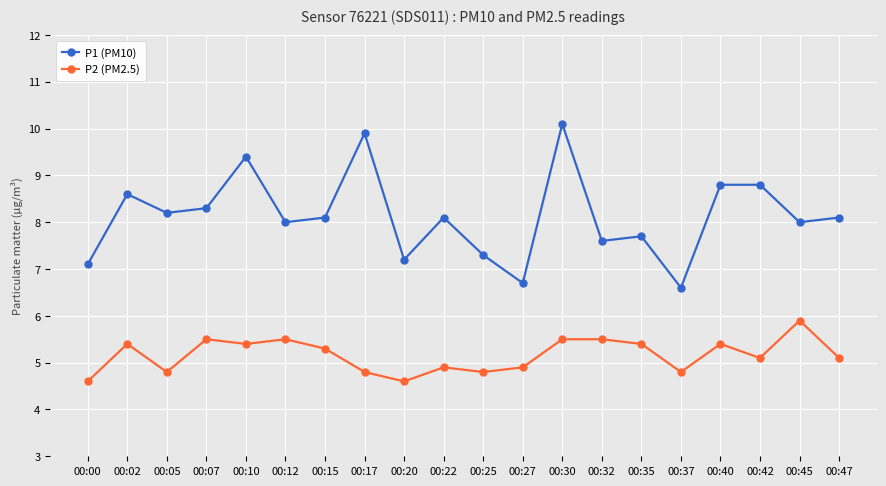

Between 00:00 and 00:30, which series saw the biggest shift?

P1 (PM10)